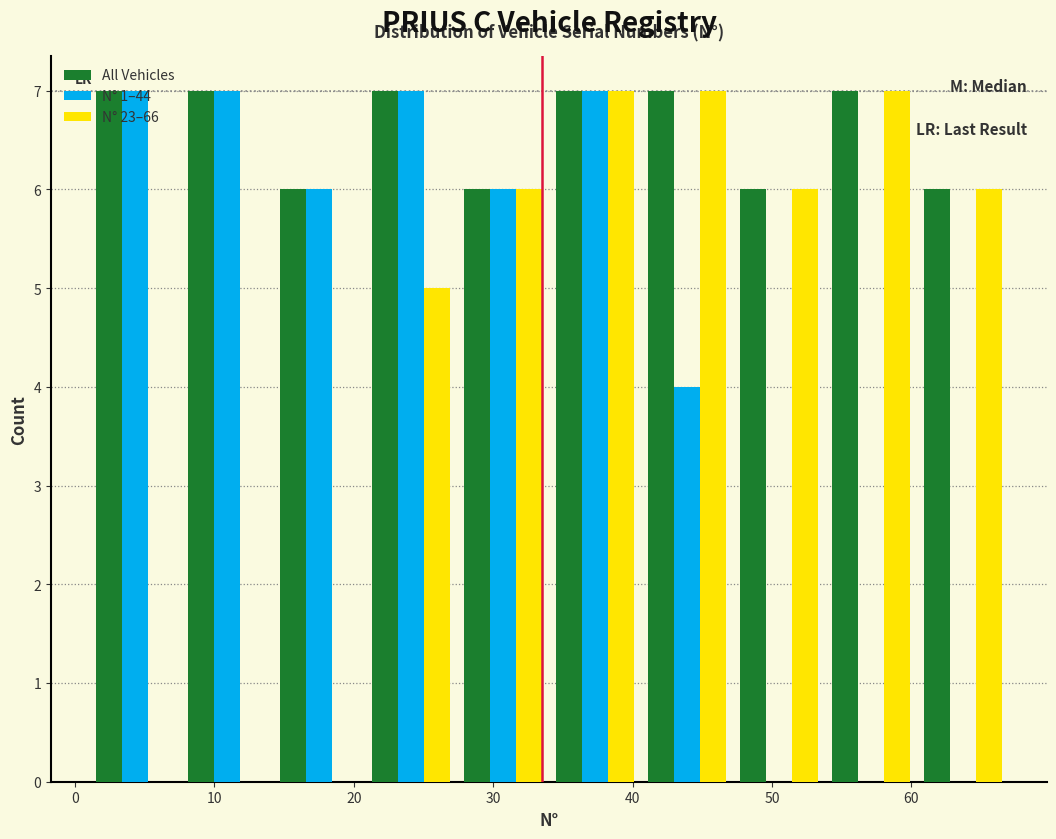

What is the height of the N° 1–44 bar covering 1.0 to 7.6 on the x-axis? Neither the bar edges nor the heights are printed on the chart, so give them approximately, as read against the axes.

7